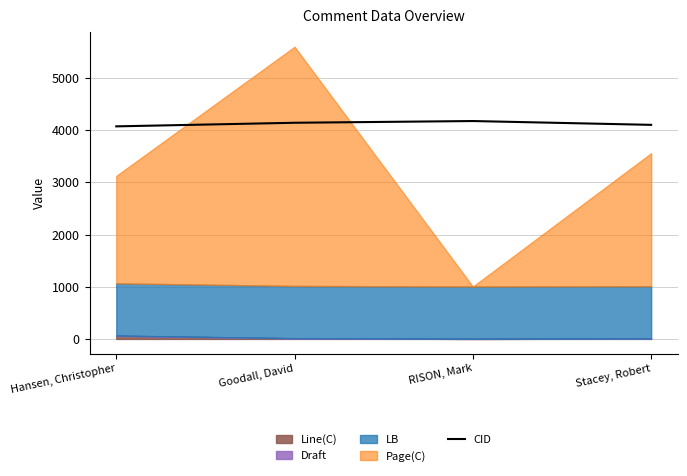

What is the maximum value for CID?

4174